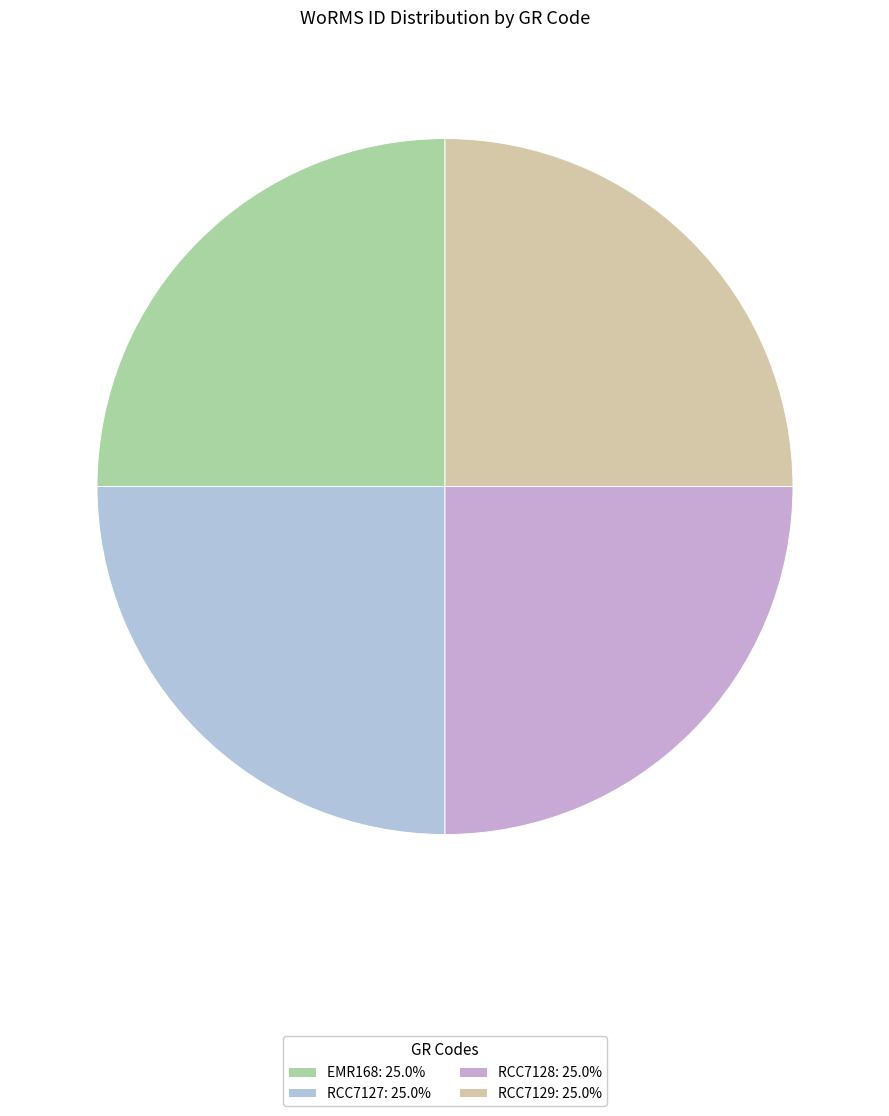

Count the number of slices in the pie.

4